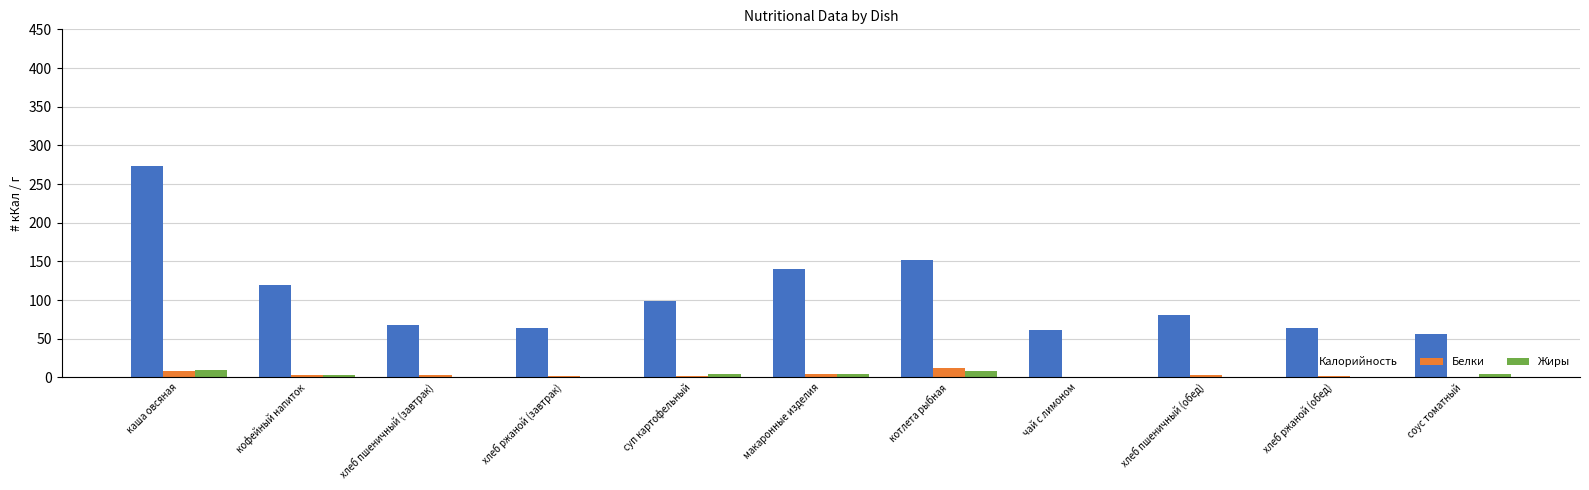

At which category does the chart reach its peak across all series?

каша овсяная